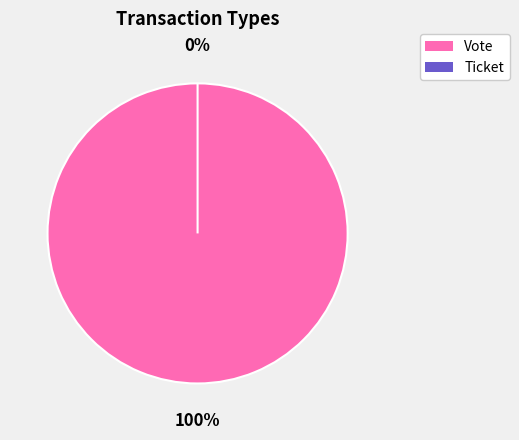

Does Ticket account for over 50% of the chart?

No